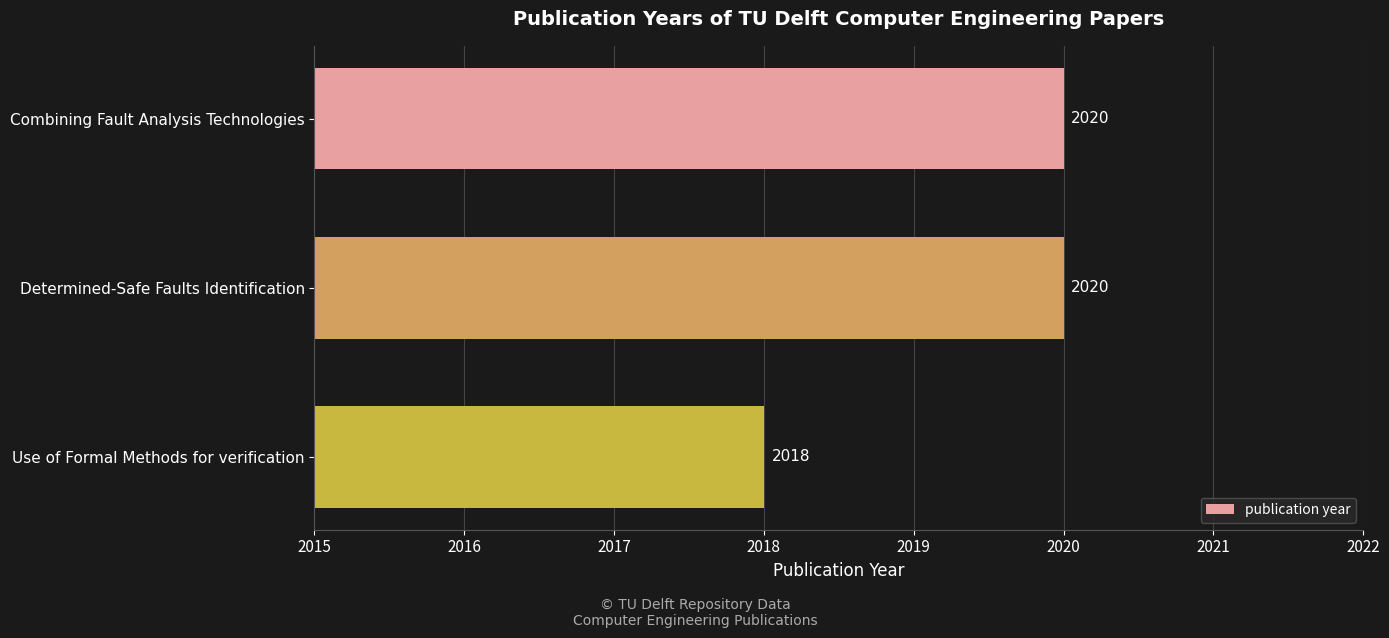

What is the difference between the maximum and minimum values?

2